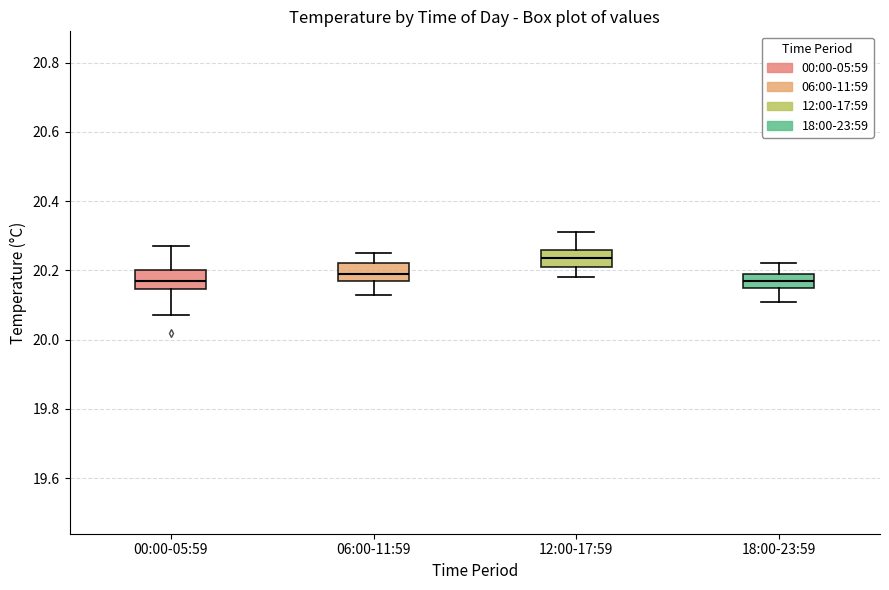

Reading left to right, read every box against the y-axis: the position of its median line, the range the box covers, and the ends of its whiskers. The values are not printed on the chart, so give them approximately, as read against the axis.

00:00-05:59: median 20.18, box 20.14 to 20.20, whiskers 20.08 to 20.28
06:00-11:59: median 20.20, box 20.18 to 20.22, whiskers 20.14 to 20.26
12:00-17:59: median 20.24, box 20.22 to 20.26, whiskers 20.18 to 20.32
18:00-23:59: median 20.18, box 20.16 to 20.20, whiskers 20.12 to 20.22